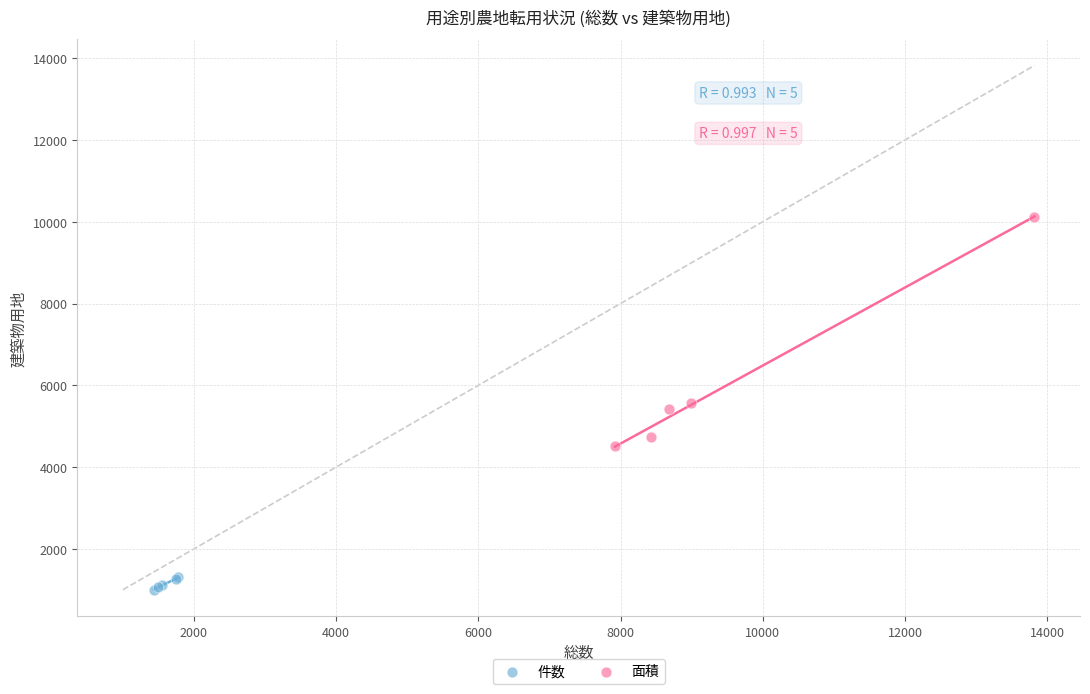

Which series reaches the maximum Y coordinate?

面積